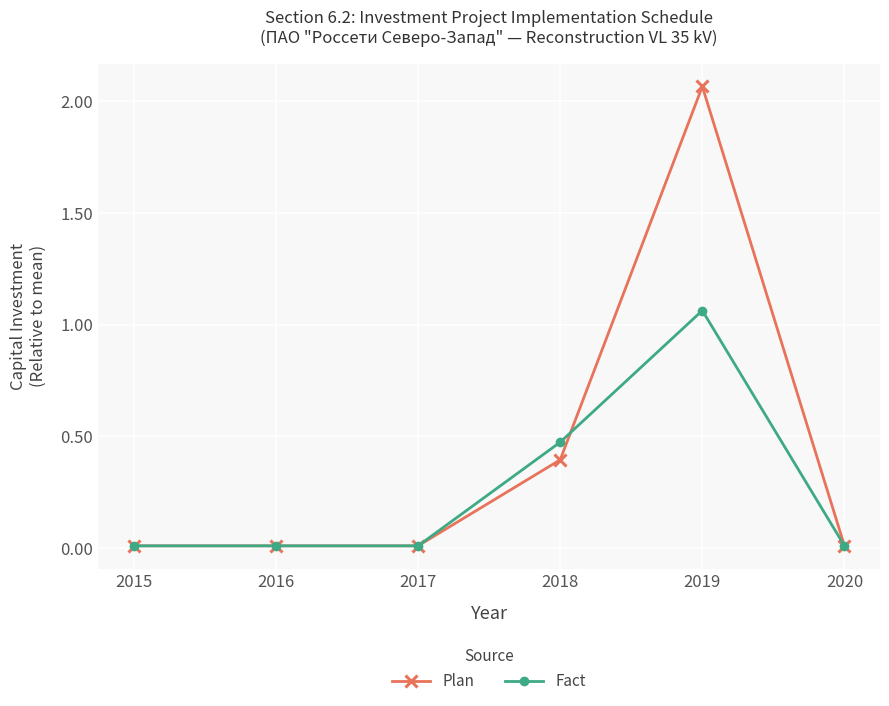

At which category is the sum across all series the highest?

2019